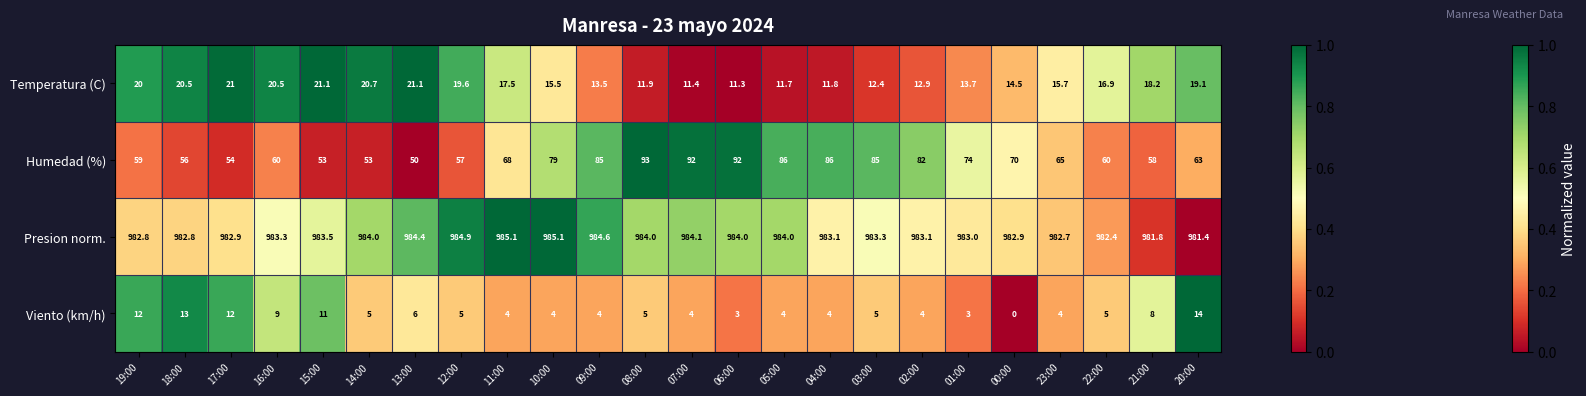

Which series has the widest spread of values?

Humedad (%)